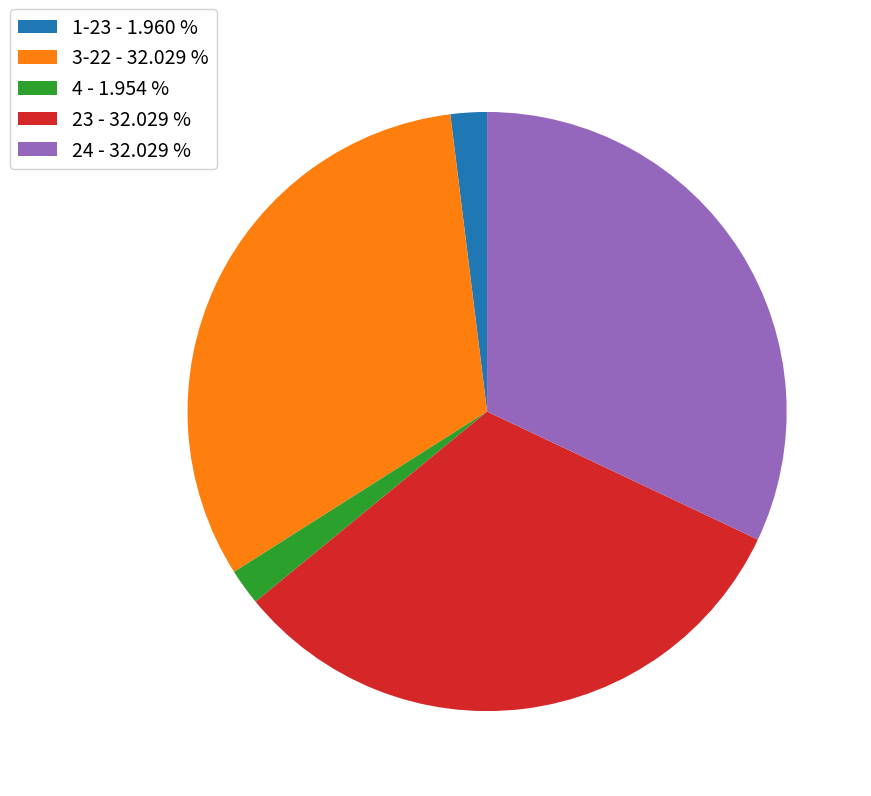

Approximately how many times larger is the value at 23 - 32.029 % compared to 24 - 32.029 %?

1.0